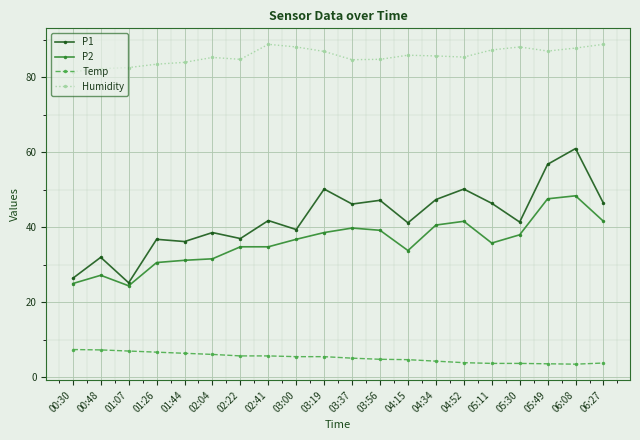

True or false: P2 has a value of 34.8 at 02:41.

True